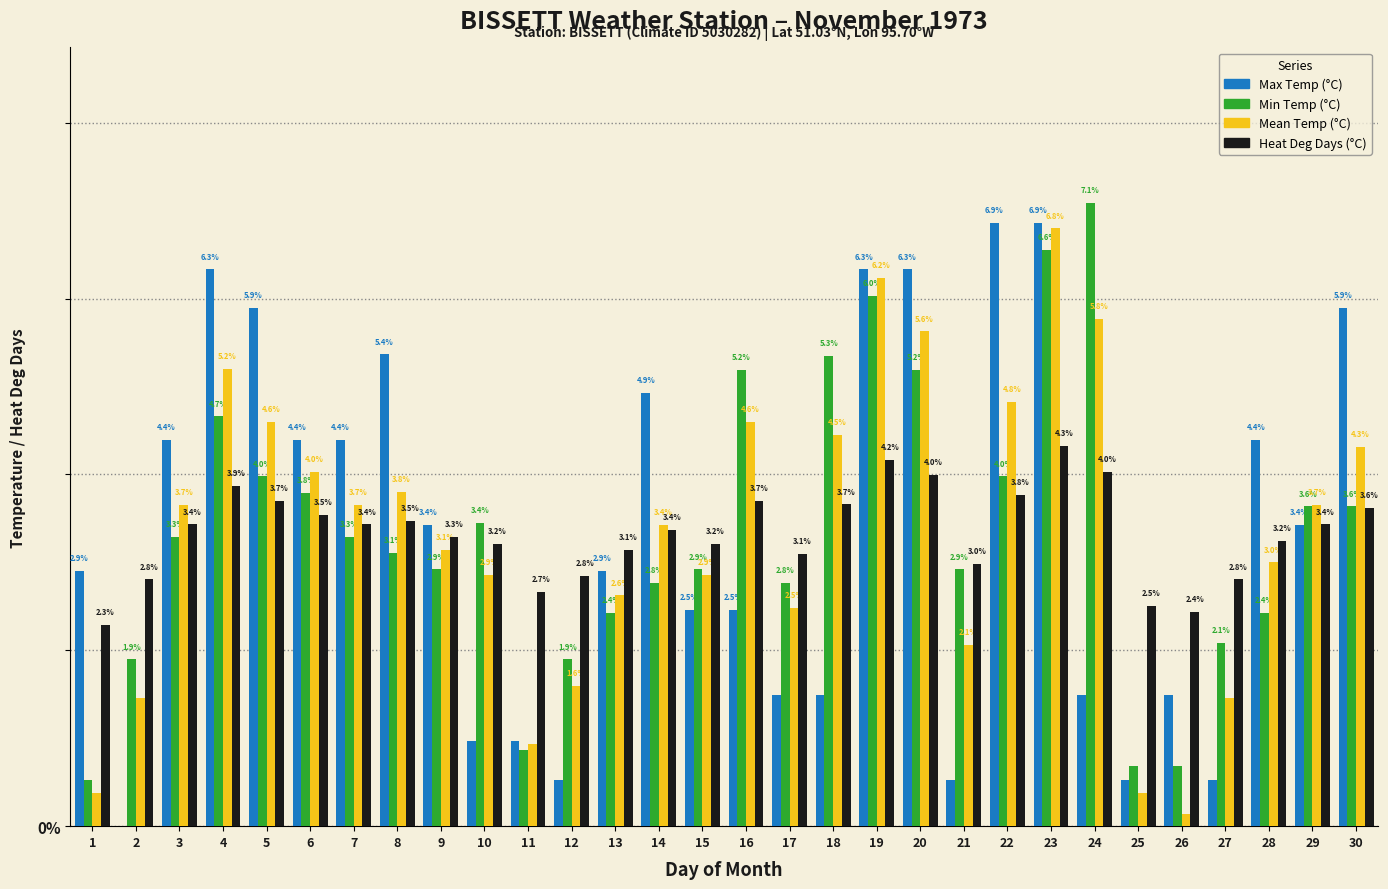

Which series changed the most between 12 and 20?

Max Temp (°C)